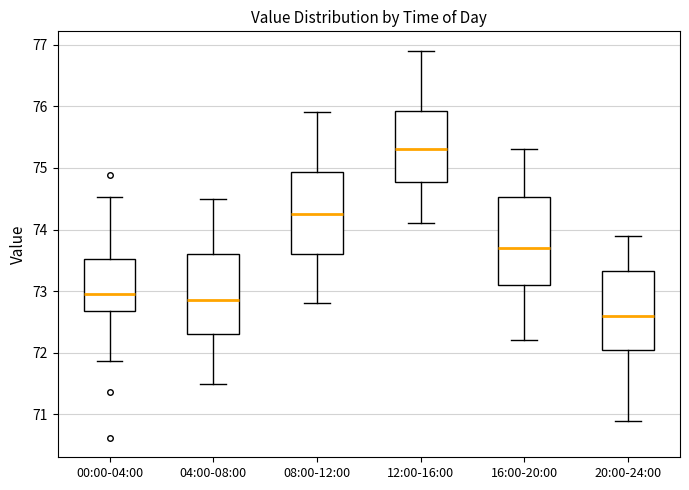

Reading left to right, read every box against the y-axis: the position of its median line, the range the box covers, and the ends of its whiskers. The values are not printed on the chart, so give them approximately, as read against the axis.

00:00-04:00: median 73.0, box 72.7 to 73.5, whiskers 71.9 to 74.5
04:00-08:00: median 72.9, box 72.3 to 73.6, whiskers 71.5 to 74.5
08:00-12:00: median 74.3, box 73.6 to 74.9, whiskers 72.8 to 75.9
12:00-16:00: median 75.3, box 74.8 to 75.9, whiskers 74.1 to 76.9
16:00-20:00: median 73.7, box 73.1 to 74.5, whiskers 72.2 to 75.3
20:00-24:00: median 72.6, box 72.1 to 73.3, whiskers 70.9 to 73.9